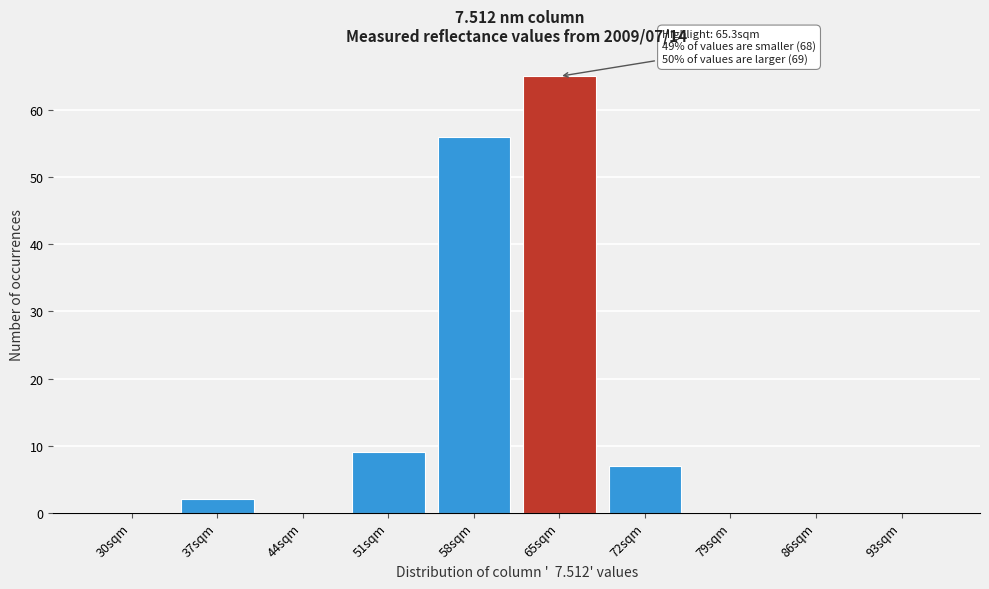

Reading right to left, what are all the values shown in this chart?

93sqm=0	86sqm=0	79sqm=0	72sqm=7	65sqm=65	58sqm=56	51sqm=9	44sqm=0	37sqm=2	30sqm=0